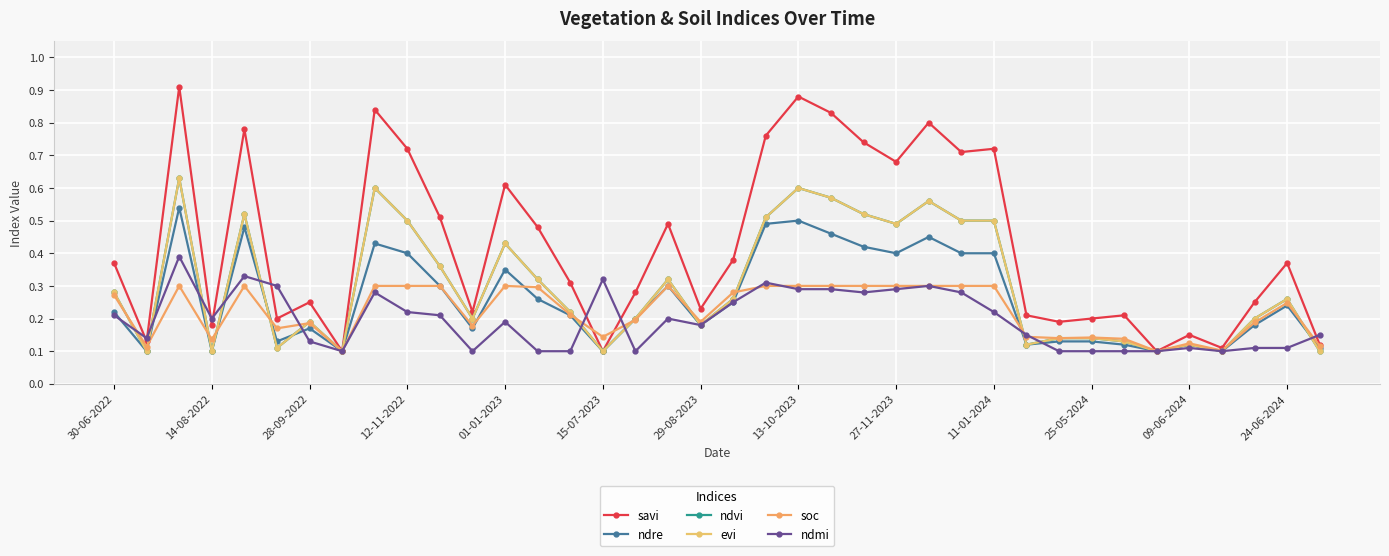

True or false: savi has more than 2 interior local peaks.

True